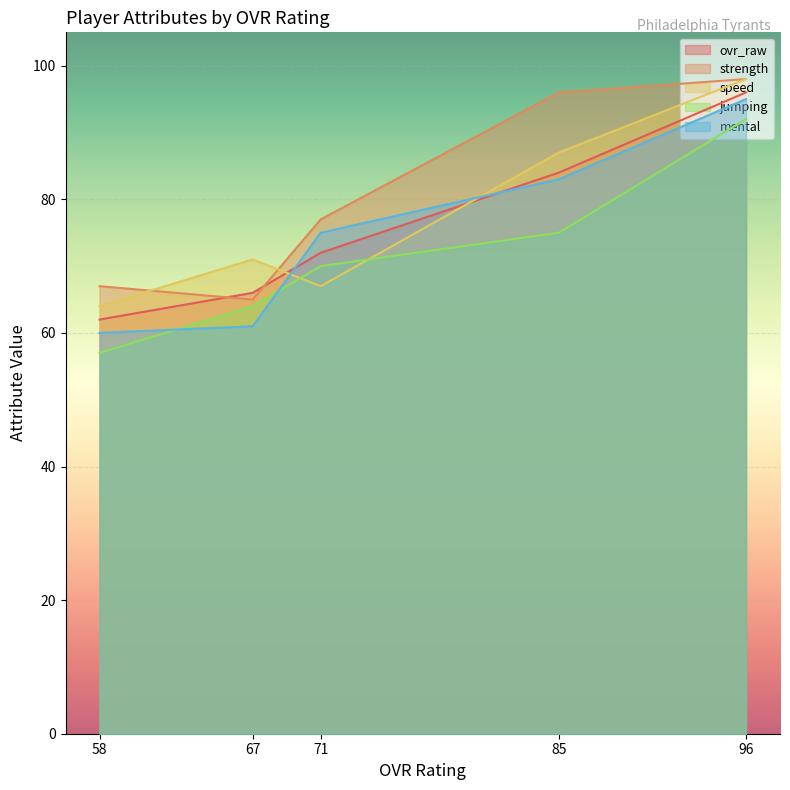

What is the maximum value shown in the chart?

98